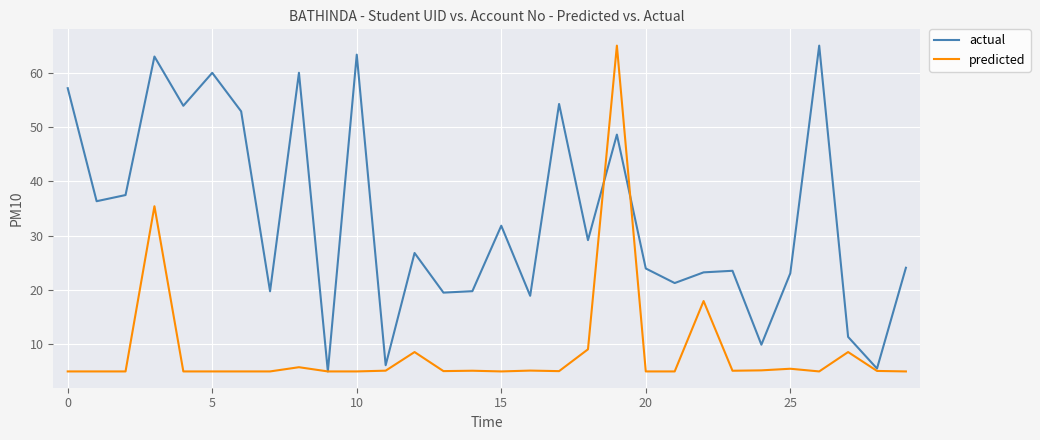

What is the highest value of the predicted series?

65.0